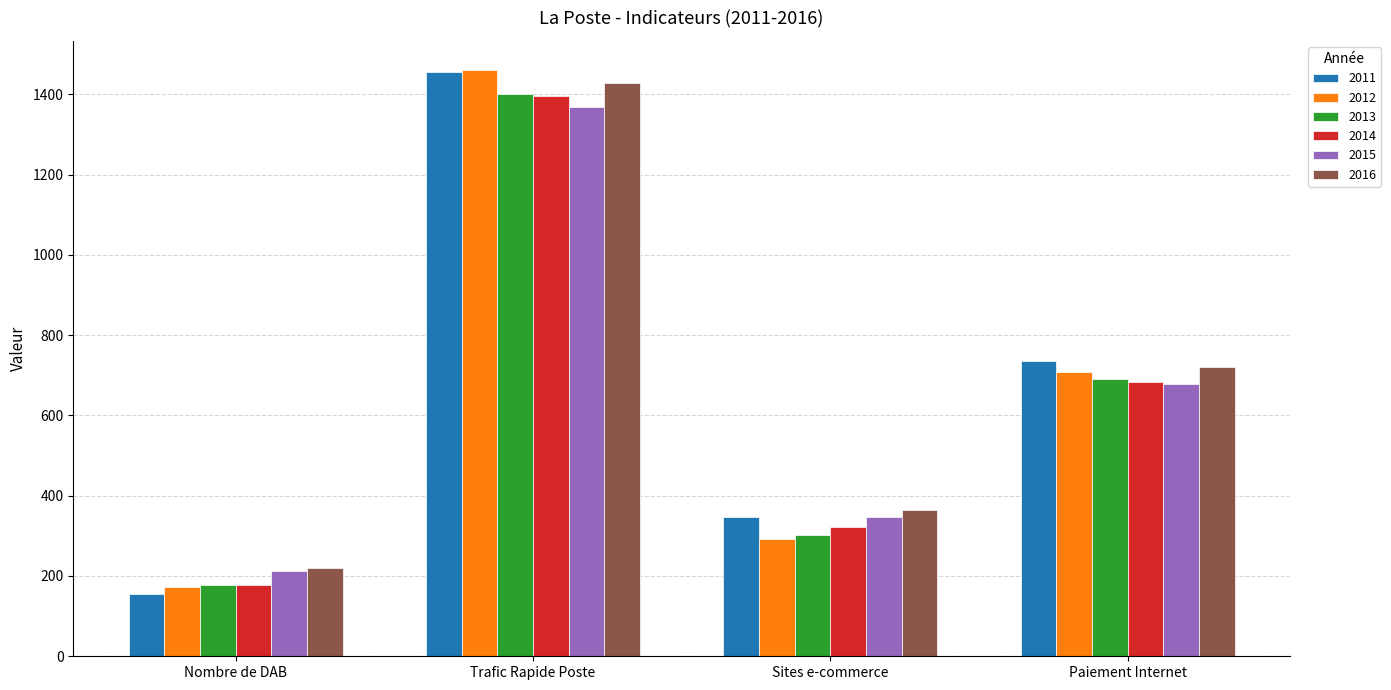

Where does the 2011 series first go above 735?

Trafic Rapide Poste